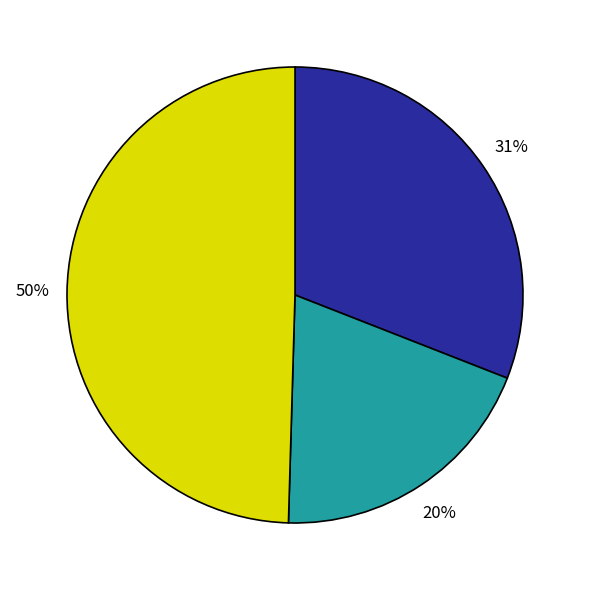

To the nearest percent, what is the average slice percentage?

33%